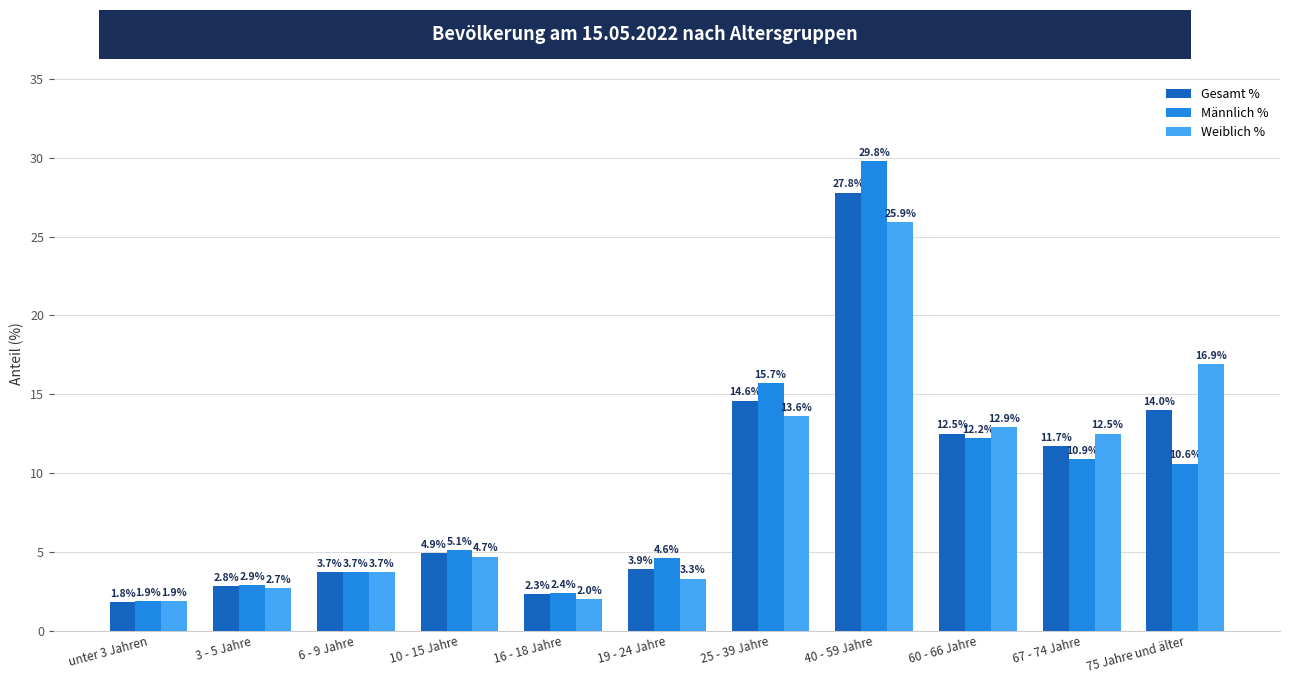

Where does the Männlich % series first go above 5?

10 - 15 Jahre